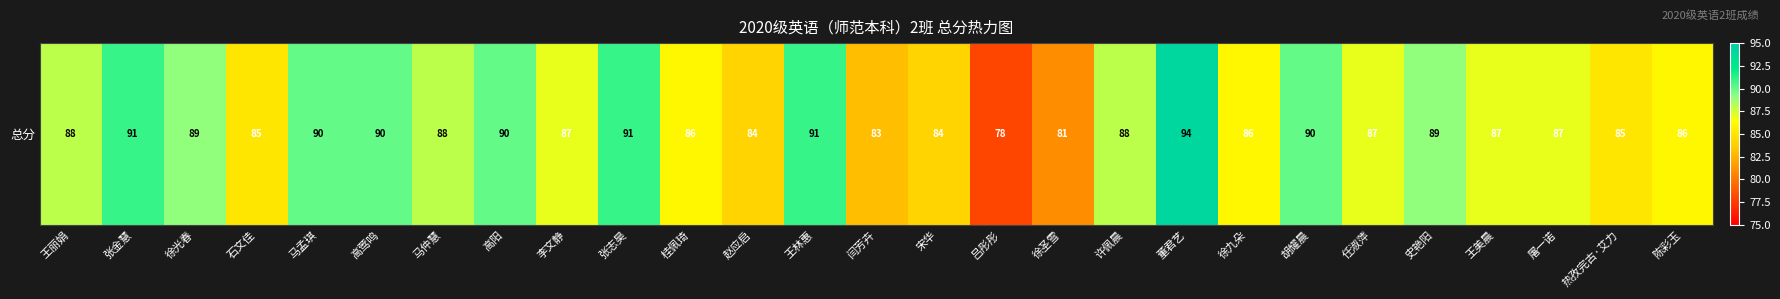

What is the sum of the values at 马仲慧 and 石文佳?

173